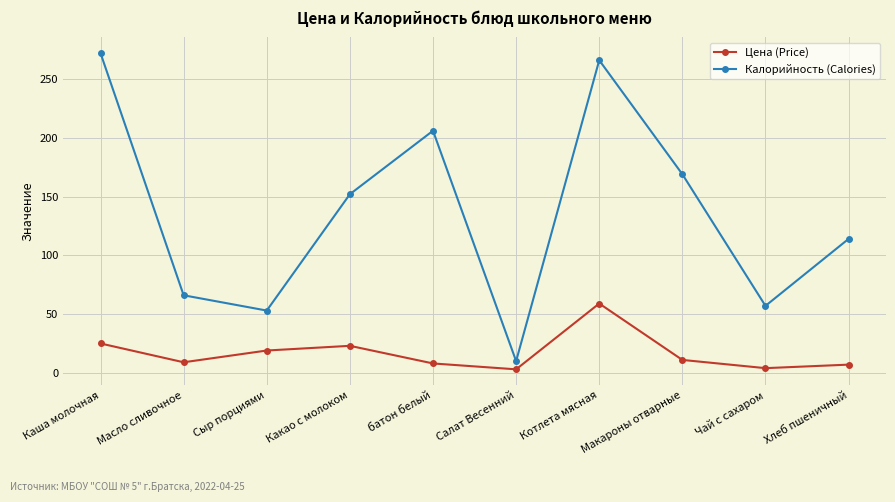

True or false: Цена (Price) and Калорийность (Calories) intersect in this chart.

False